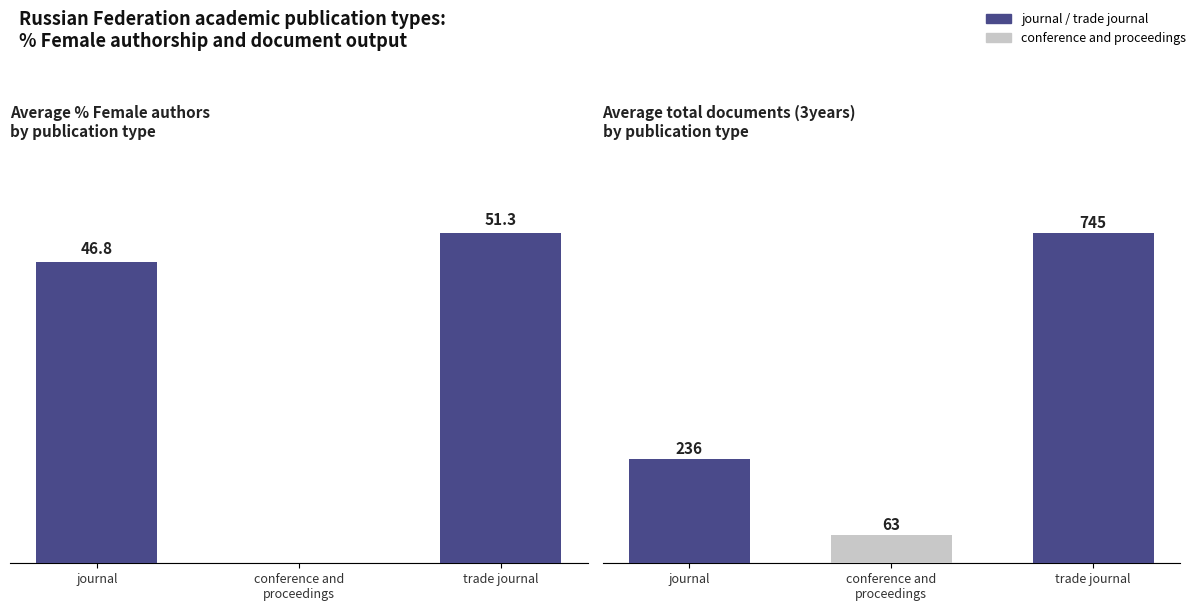

What is the difference between the Avg Total Docs (3years) values at conference and
proceedings and trade journal?

682.0